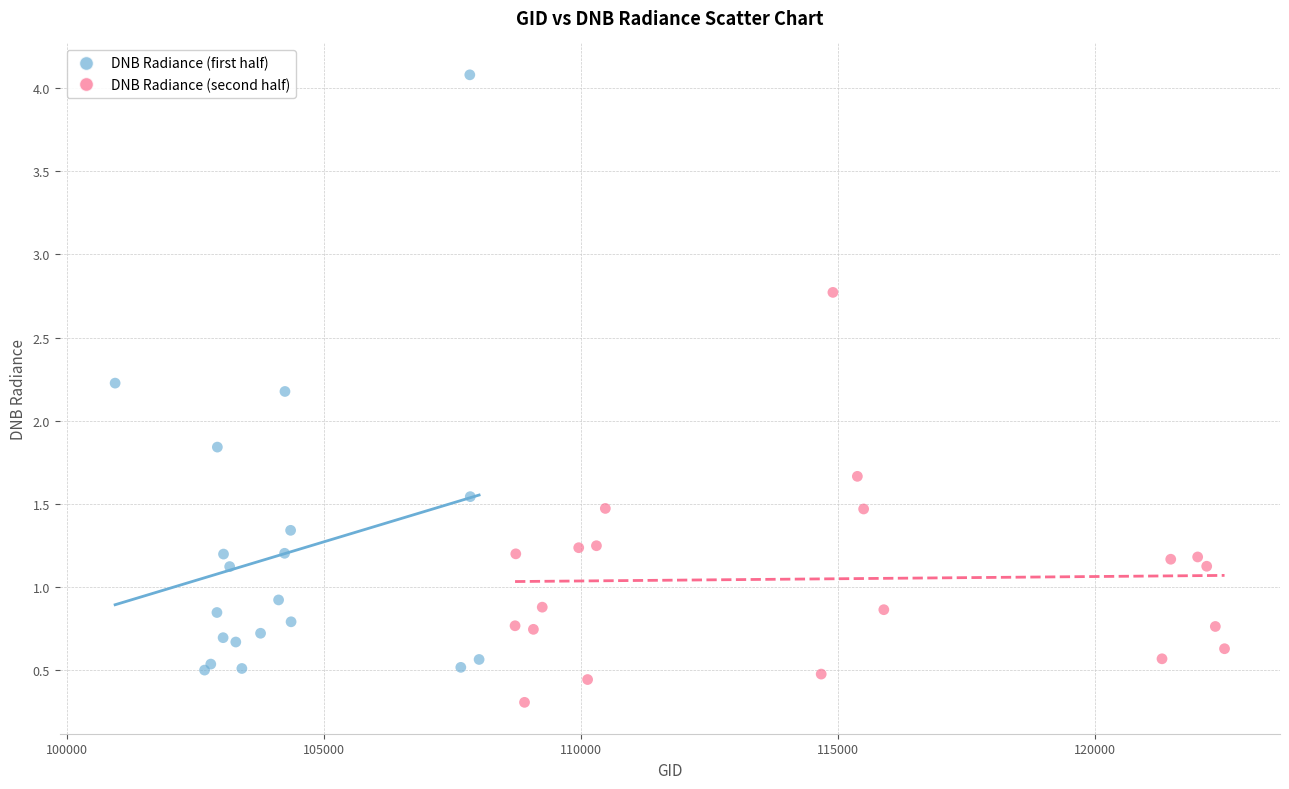

Which series has the largest Y range (max minus min)?

DNB Radiance (first half)